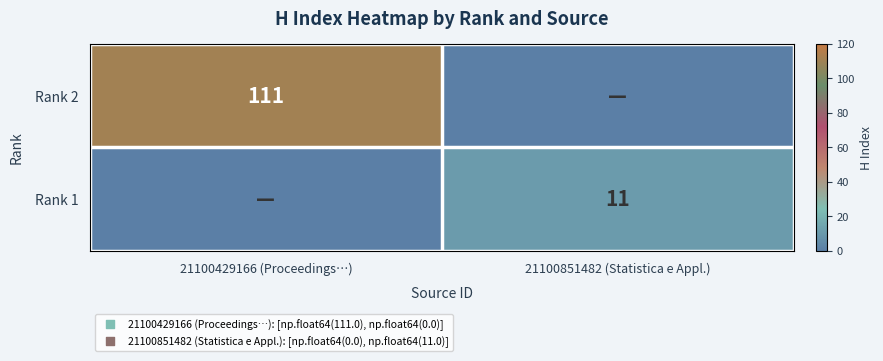

The Rank 2 series shows 111 at 21100429166 (Proceedings…). True or false?

True